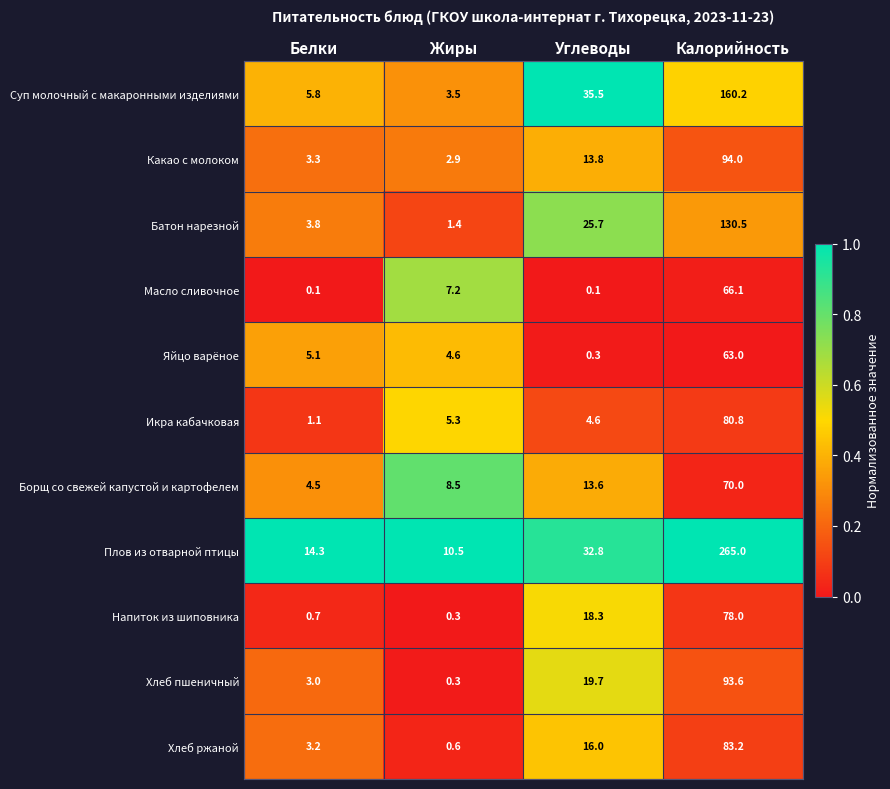

Rank the categories by Батон нарезной value from highest to lowest.

Калорийность, Углеводы, Белки, Жиры